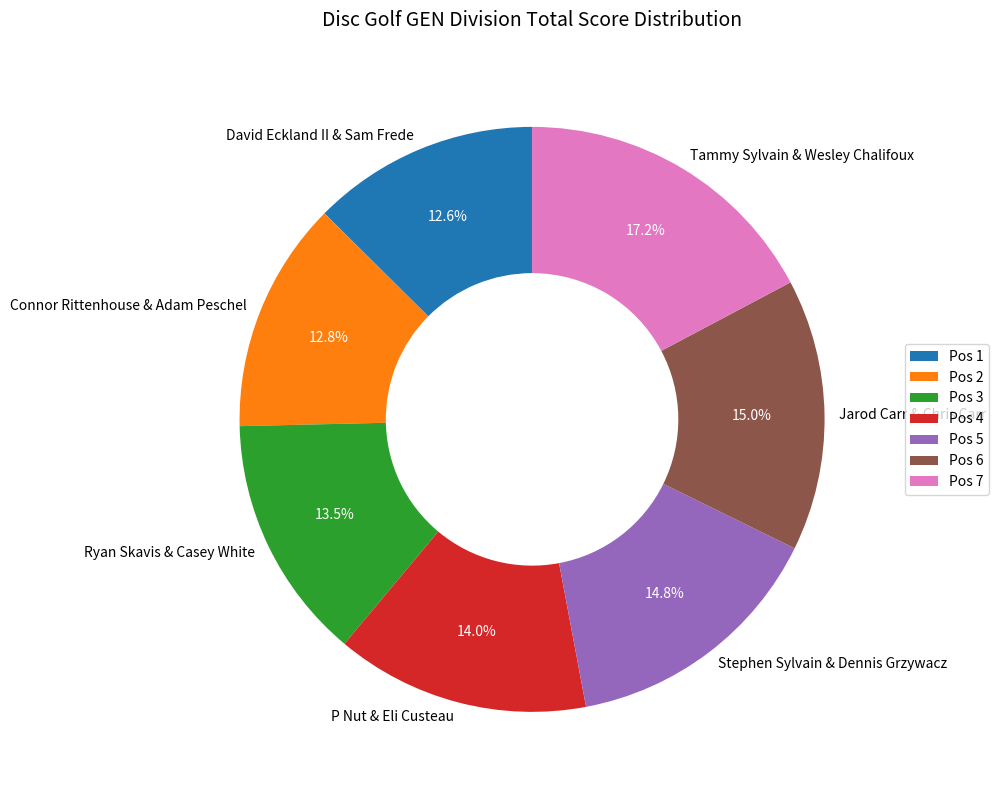

What is the ratio of the value at David Eckland II & Sam Frede to the value at P Nut & Eli Custeau?

0.9